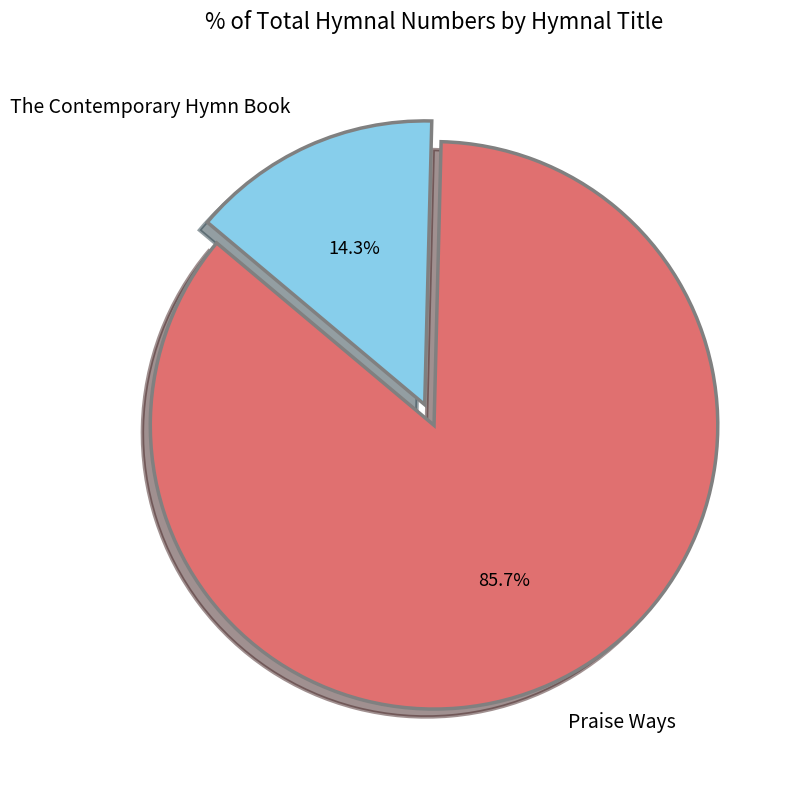

What is the largest slice in the pie chart?

Praise Ways